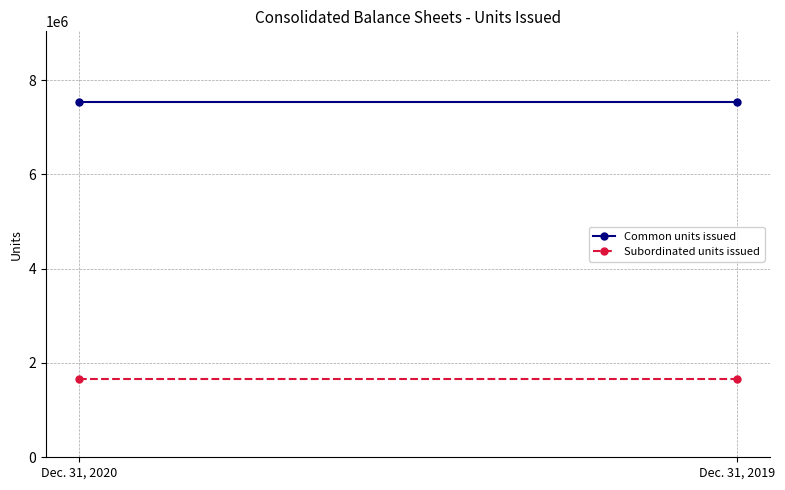

Is it true that Subordinated units issued equals 1654335 at Dec. 31, 2019?

True